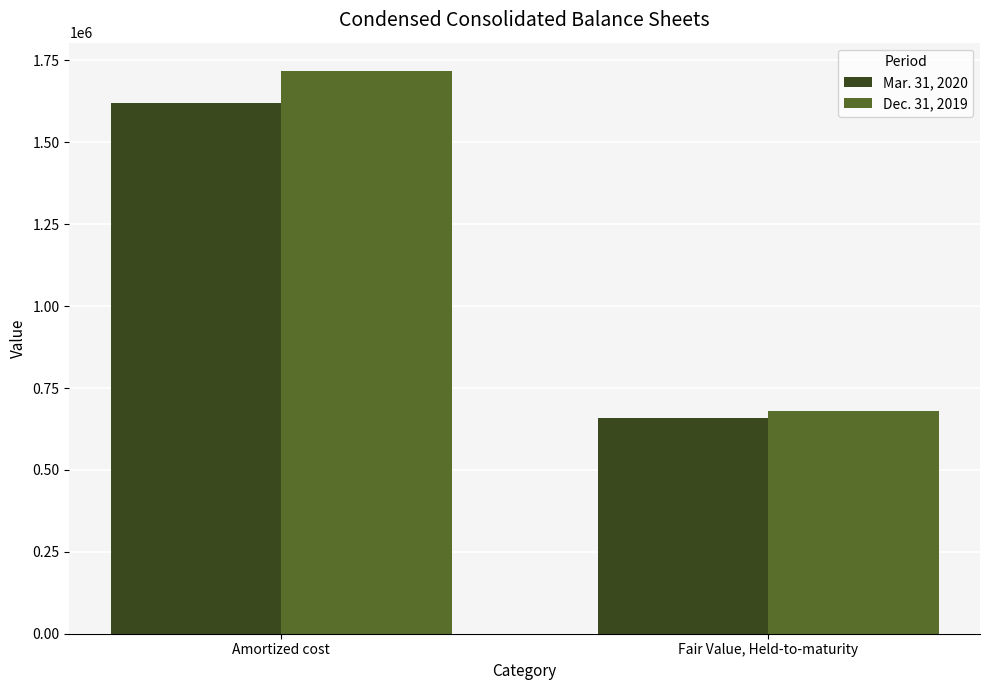

What position from the right is Fair Value, Held-to-maturity?

1